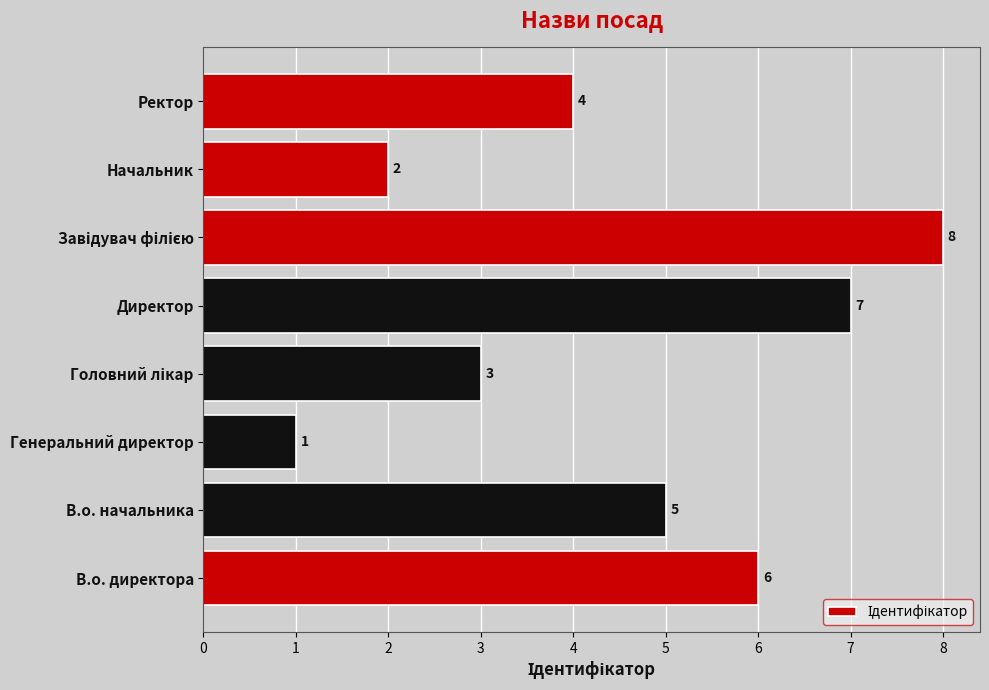

The chart shows a value of 3 at В.о. директора. True or false?

False